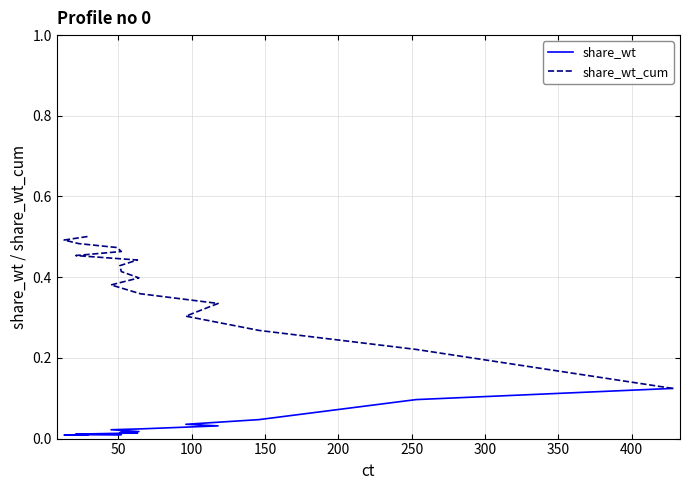

Which series has the largest total across all categories?

share_wt_cum